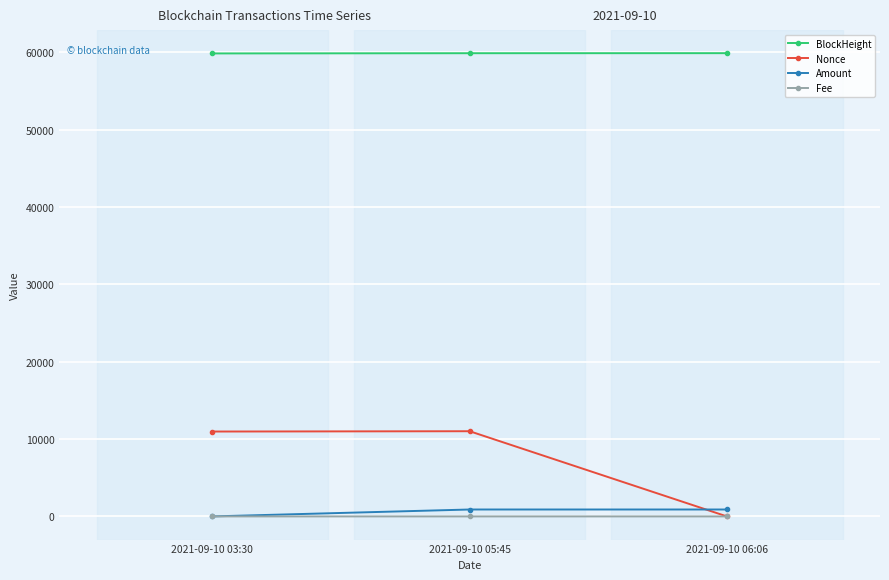

What is the maximum value for Nonce?

11018.0